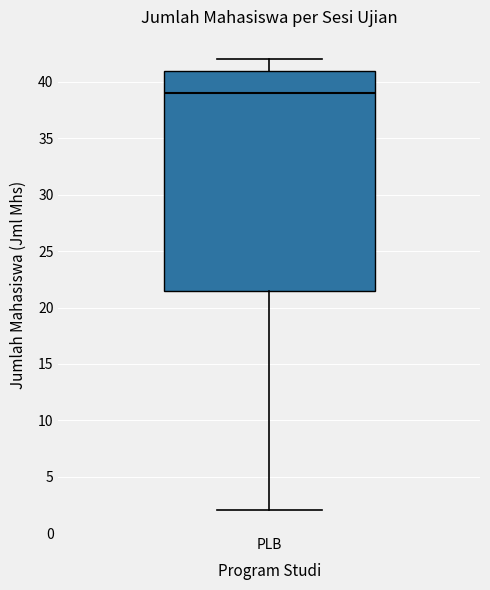

Read this box plot against the y-axis: the position of the median line, the range covered by the box, and the ends of both whiskers. The values are not printed on the chart, so give them approximately, as read against the axis.

median 39.0, box 21.5 to 41.0, whiskers 2.0 to 42.0